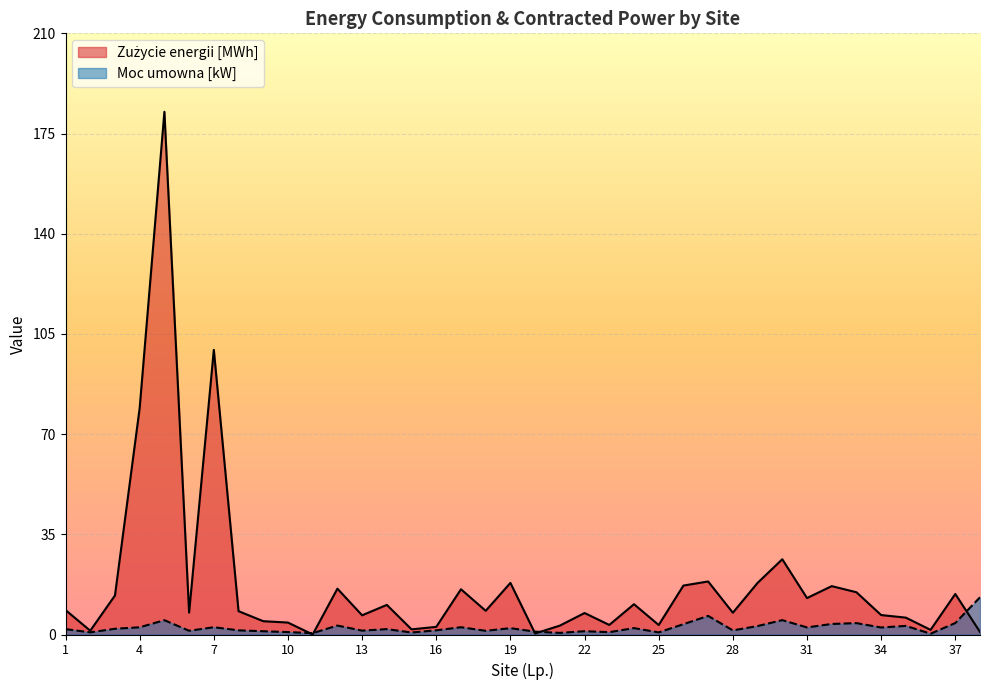

Where do Moc umowna [kW] and Zużycie energii [MWh] first cross each other?

10 and 11